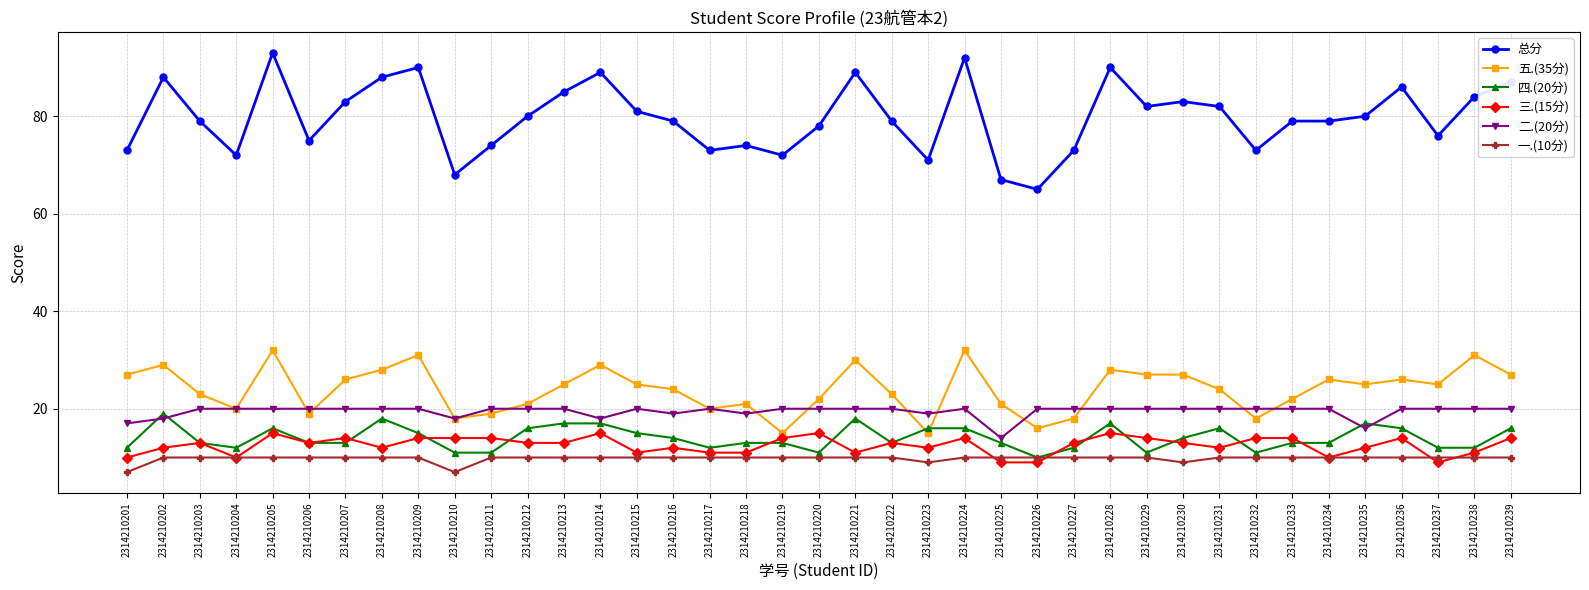

Reading left to right, list all the values displayed in this chart.

总分: 2314210201=73	2314210202=88	2314210203=79	2314210204=72	2314210205=93	2314210206=75	2314210207=83	2314210208=88	2314210209=90	2314210210=68	2314210211=74	2314210212=80	2314210213=85	2314210214=89	2314210215=81	2314210216=79	2314210217=73	2314210218=74	2314210219=72	2314210220=78	2314210221=89	2314210222=79	2314210223=71	2314210224=92	2314210225=67	2314210226=65	2314210227=73	2314210228=90	2314210229=82	2314210230=83	2314210231=82	2314210232=73	2314210233=79	2314210234=79	2314210235=80	2314210236=86	2314210237=76	2314210238=84	2314210239=87
五.(35分): 2314210201=27	2314210202=29	2314210203=23	2314210204=20	2314210205=32	2314210206=19	2314210207=26	2314210208=28	2314210209=31	2314210210=18	2314210211=19	2314210212=21	2314210213=25	2314210214=29	2314210215=25	2314210216=24	2314210217=20	2314210218=21	2314210219=15	2314210220=22	2314210221=30	2314210222=23	2314210223=15	2314210224=32	2314210225=21	2314210226=16	2314210227=18	2314210228=28	2314210229=27	2314210230=27	2314210231=24	2314210232=18	2314210233=22	2314210234=26	2314210235=25	2314210236=26	2314210237=25	2314210238=31	2314210239=27
四.(20分): 2314210201=12	2314210202=19	2314210203=13	2314210204=12	2314210205=16	2314210206=13	2314210207=13	2314210208=18	2314210209=15	2314210210=11	2314210211=11	2314210212=16	2314210213=17	2314210214=17	2314210215=15	2314210216=14	2314210217=12	2314210218=13	2314210219=13	2314210220=11	2314210221=18	2314210222=13	2314210223=16	2314210224=16	2314210225=13	2314210226=10	2314210227=12	2314210228=17	2314210229=11	2314210230=14	2314210231=16	2314210232=11	2314210233=13	2314210234=13	2314210235=17	2314210236=16	2314210237=12	2314210238=12	2314210239=16
三.(15分): 2314210201=10	2314210202=12	2314210203=13	2314210204=10	2314210205=15	2314210206=13	2314210207=14	2314210208=12	2314210209=14	2314210210=14	2314210211=14	2314210212=13	2314210213=13	2314210214=15	2314210215=11	2314210216=12	2314210217=11	2314210218=11	2314210219=14	2314210220=15	2314210221=11	2314210222=13	2314210223=12	2314210224=14	2314210225=9	2314210226=9	2314210227=13	2314210228=15	2314210229=14	2314210230=13	2314210231=12	2314210232=14	2314210233=14	2314210234=10	2314210235=12	2314210236=14	2314210237=9	2314210238=11	2314210239=14
二.(20分): 2314210201=17	2314210202=18	2314210203=20	2314210204=20	2314210205=20	2314210206=20	2314210207=20	2314210208=20	2314210209=20	2314210210=18	2314210211=20	2314210212=20	2314210213=20	2314210214=18	2314210215=20	2314210216=19	2314210217=20	2314210218=19	2314210219=20	2314210220=20	2314210221=20	2314210222=20	2314210223=19	2314210224=20	2314210225=14	2314210226=20	2314210227=20	2314210228=20	2314210229=20	2314210230=20	2314210231=20	2314210232=20	2314210233=20	2314210234=20	2314210235=16	2314210236=20	2314210237=20	2314210238=20	2314210239=20
一.(10分): 2314210201=7	2314210202=10	2314210203=10	2314210204=10	2314210205=10	2314210206=10	2314210207=10	2314210208=10	2314210209=10	2314210210=7	2314210211=10	2314210212=10	2314210213=10	2314210214=10	2314210215=10	2314210216=10	2314210217=10	2314210218=10	2314210219=10	2314210220=10	2314210221=10	2314210222=10	2314210223=9	2314210224=10	2314210225=10	2314210226=10	2314210227=10	2314210228=10	2314210229=10	2314210230=9	2314210231=10	2314210232=10	2314210233=10	2314210234=10	2314210235=10	2314210236=10	2314210237=10	2314210238=10	2314210239=10